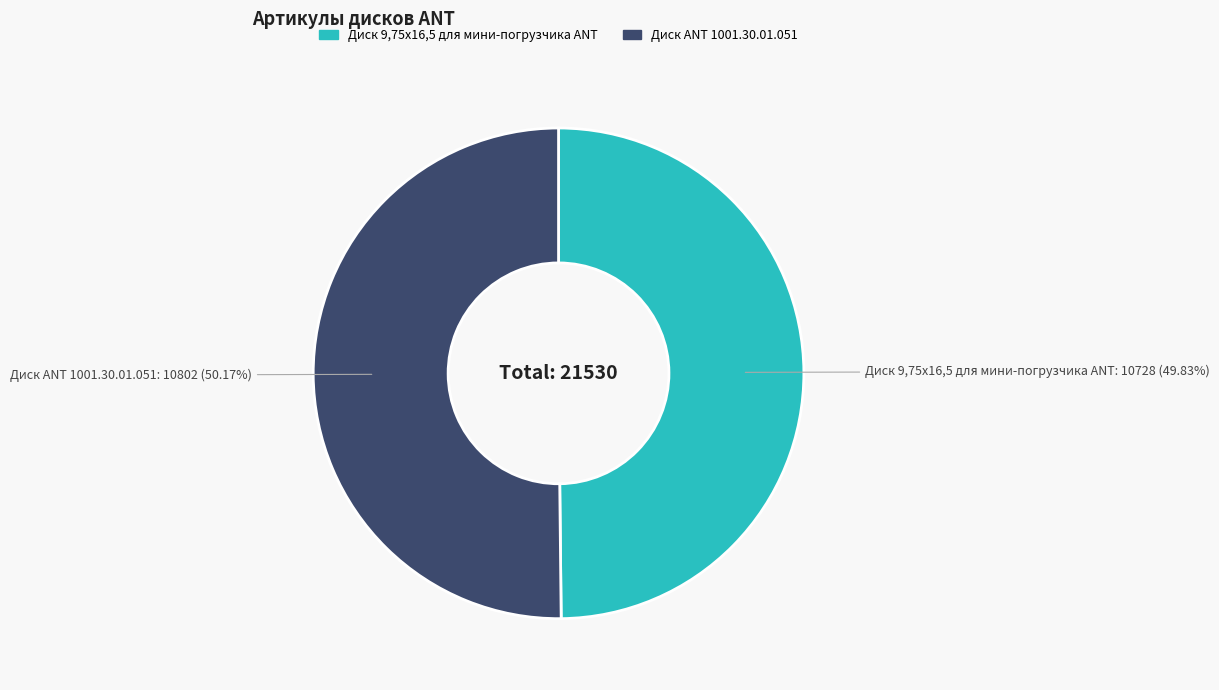

Is there any slice that represents more than half of the pie?

Yes